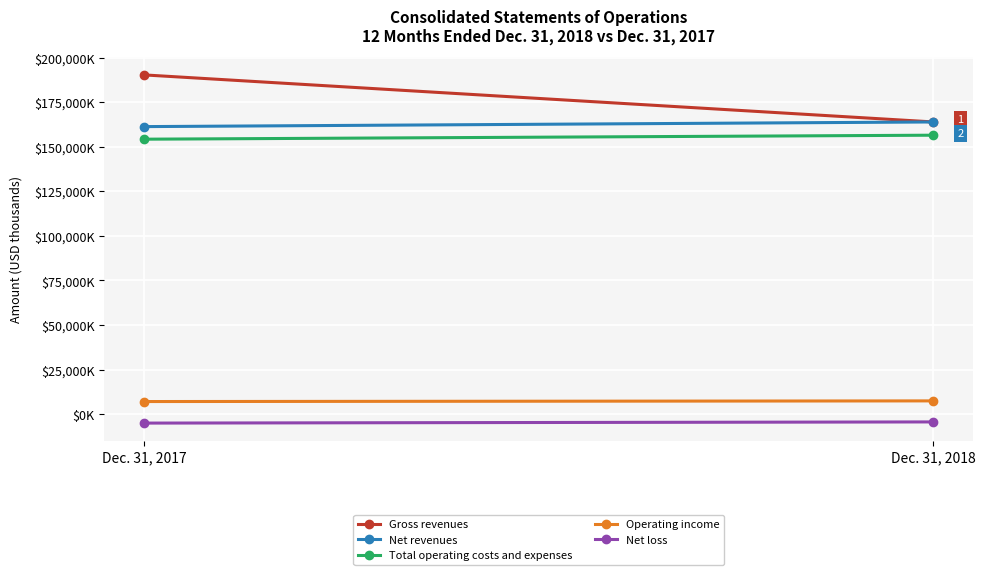

What is the minimum value shown in the chart?

-5028